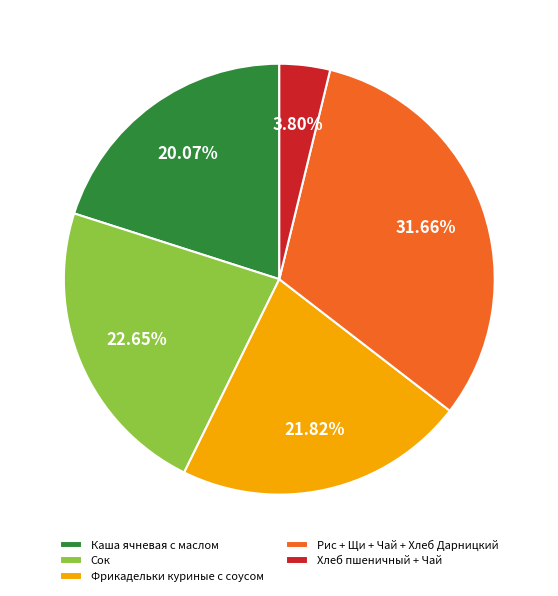

Does any single category account for the majority?

No